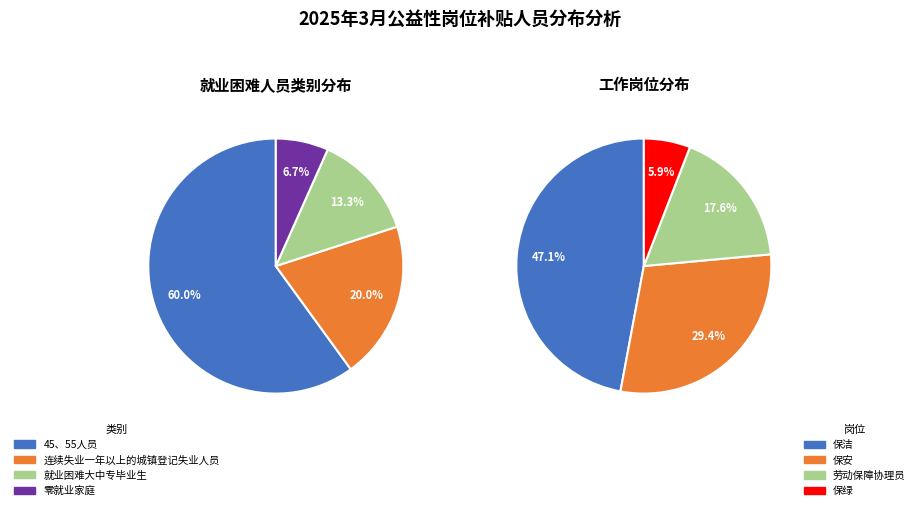

What percentage is the 45、55人员 slice, to the nearest percent?

60%